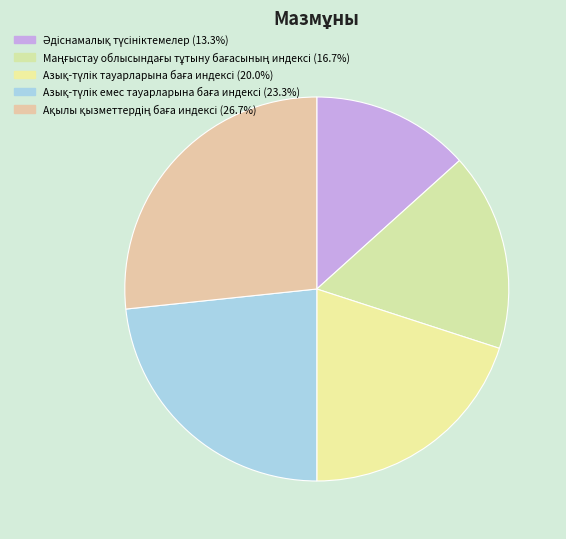

Approximately how many times larger is the value at Азық-түлік тауарларына баға индексі compared to Әдіснамалық түсініктемелер?

1.5